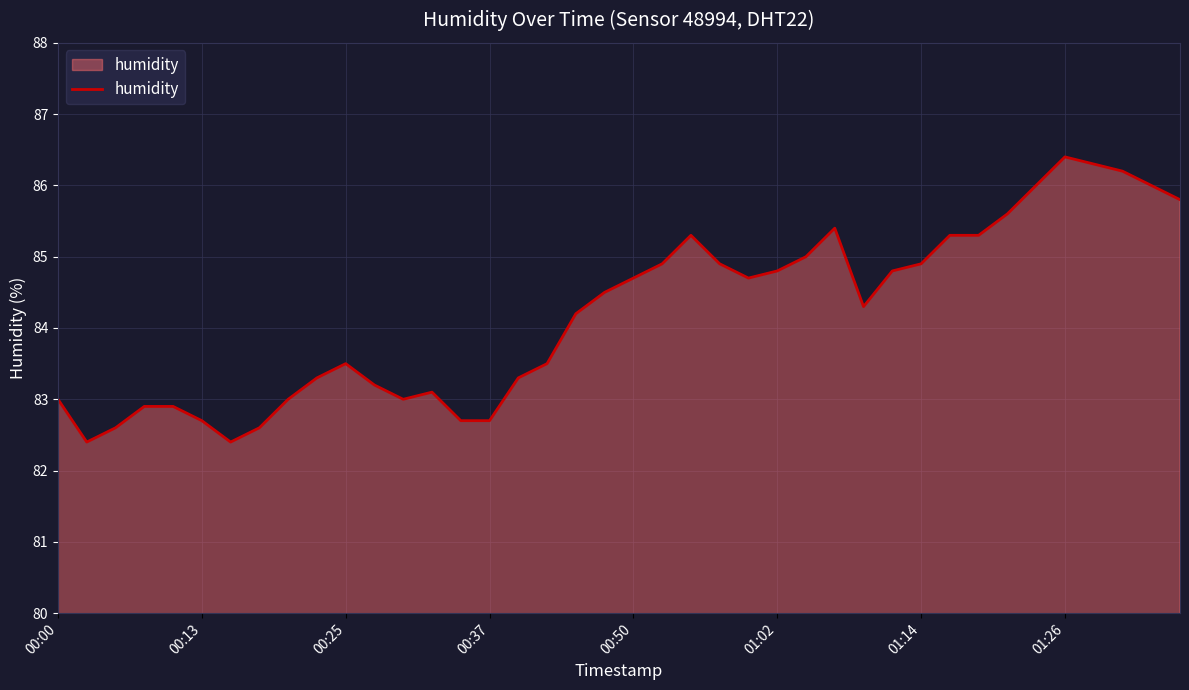

What is the minimum value shown in the chart?

82.4